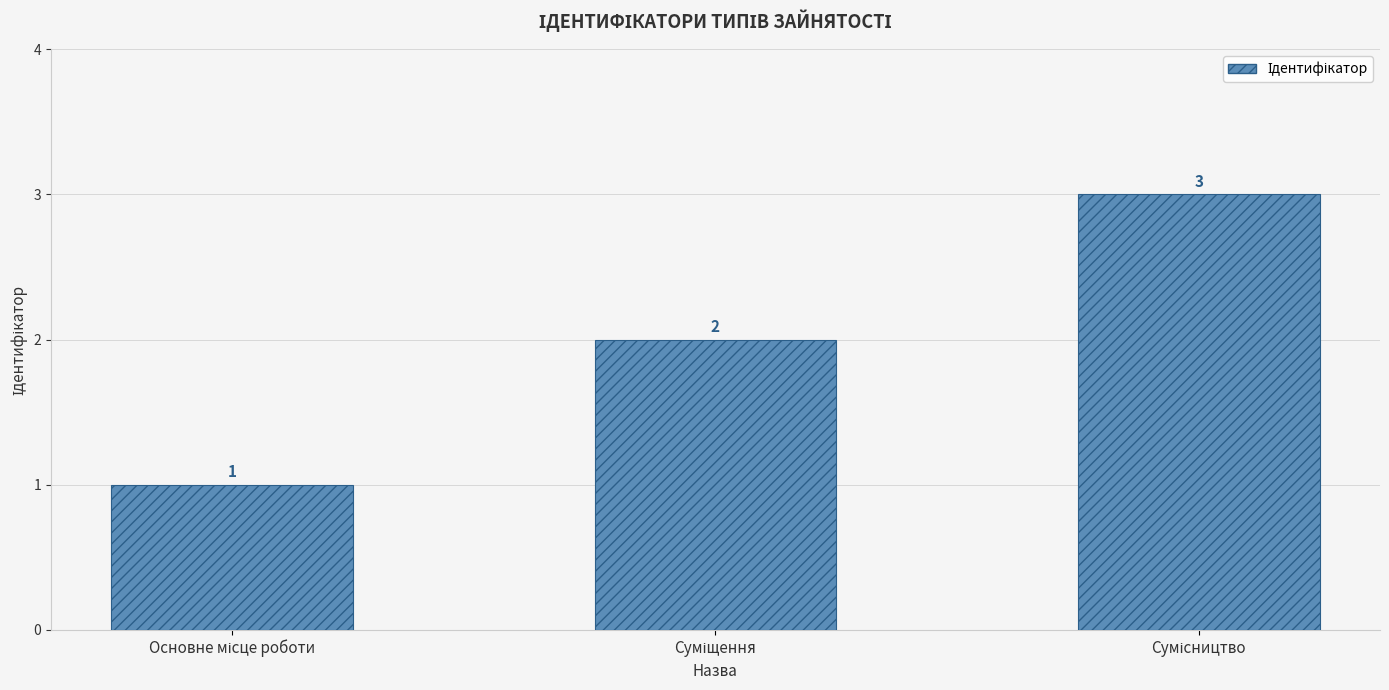

What is the sum of all values?

6